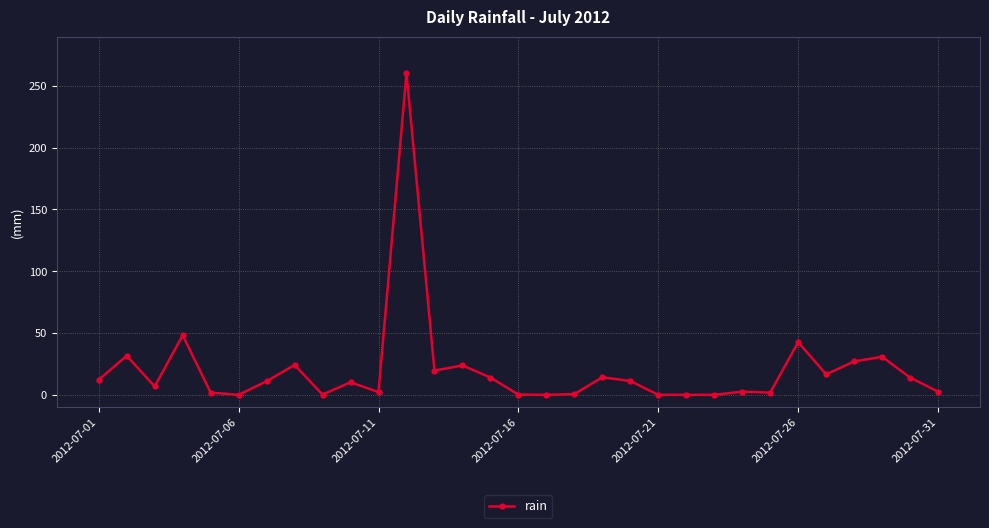

What is the greatest value displayed?

260.4